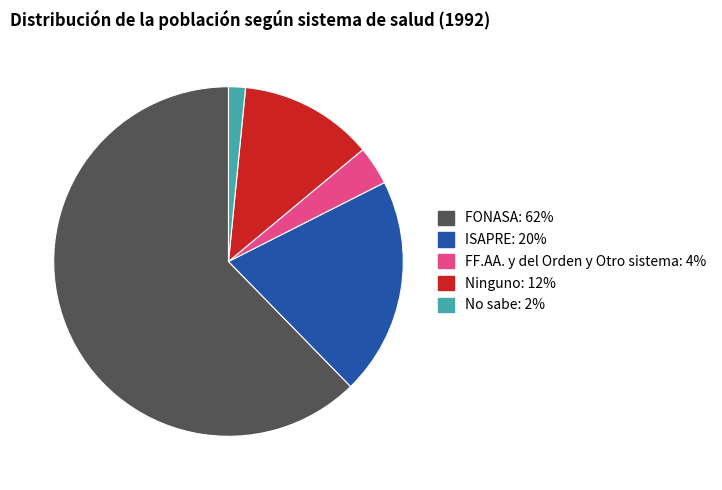

Which slice represents more than half of the pie?

FONASA